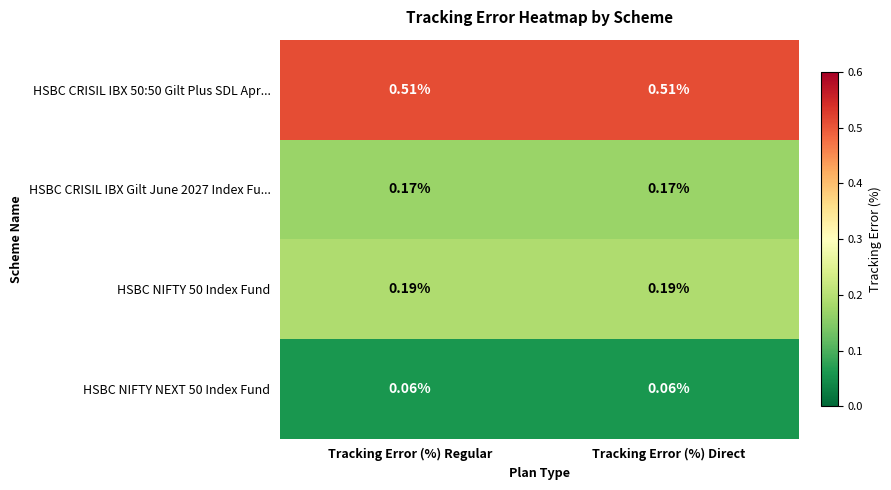

Between Tracking Error (%) Regular and Tracking Error (%) Direct, which series saw the biggest shift?

HSBC CRISIL IBX 50:50 Gilt Plus SDL Apr...